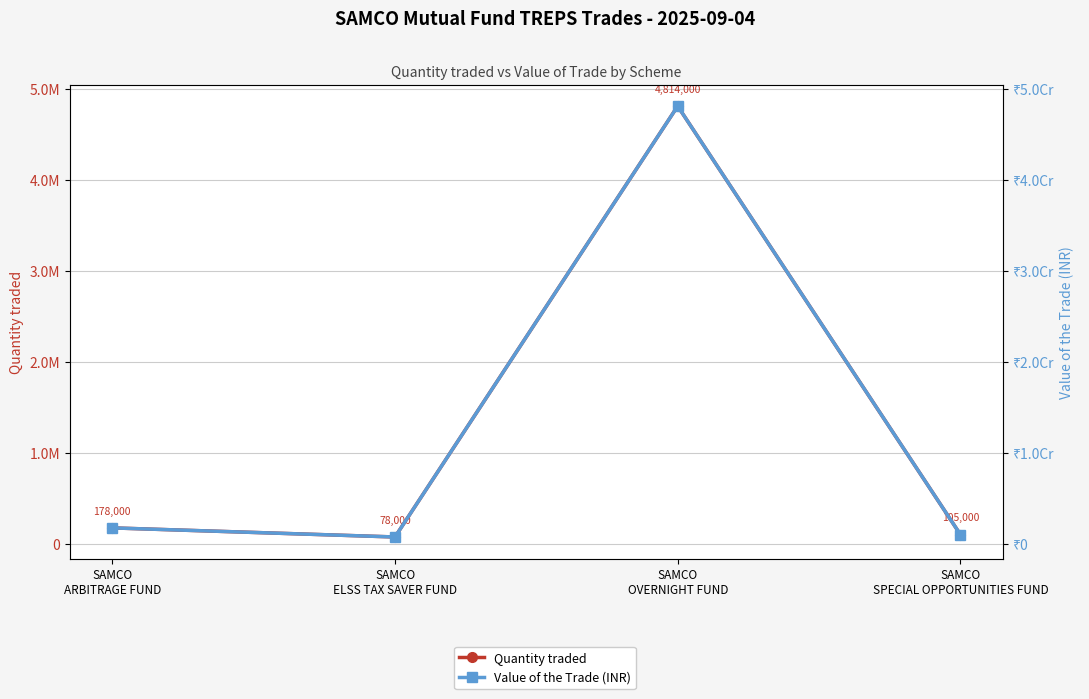

Which category has the lowest value across all series?

SAMCO
ELSS TAX SAVER FUND